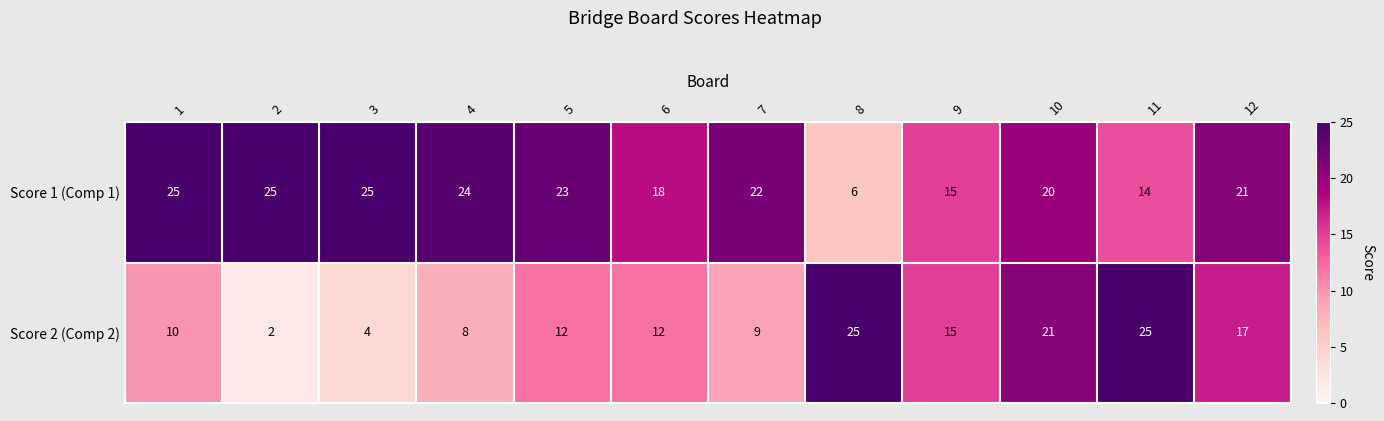

At which category does the chart reach its minimum across all series?

2